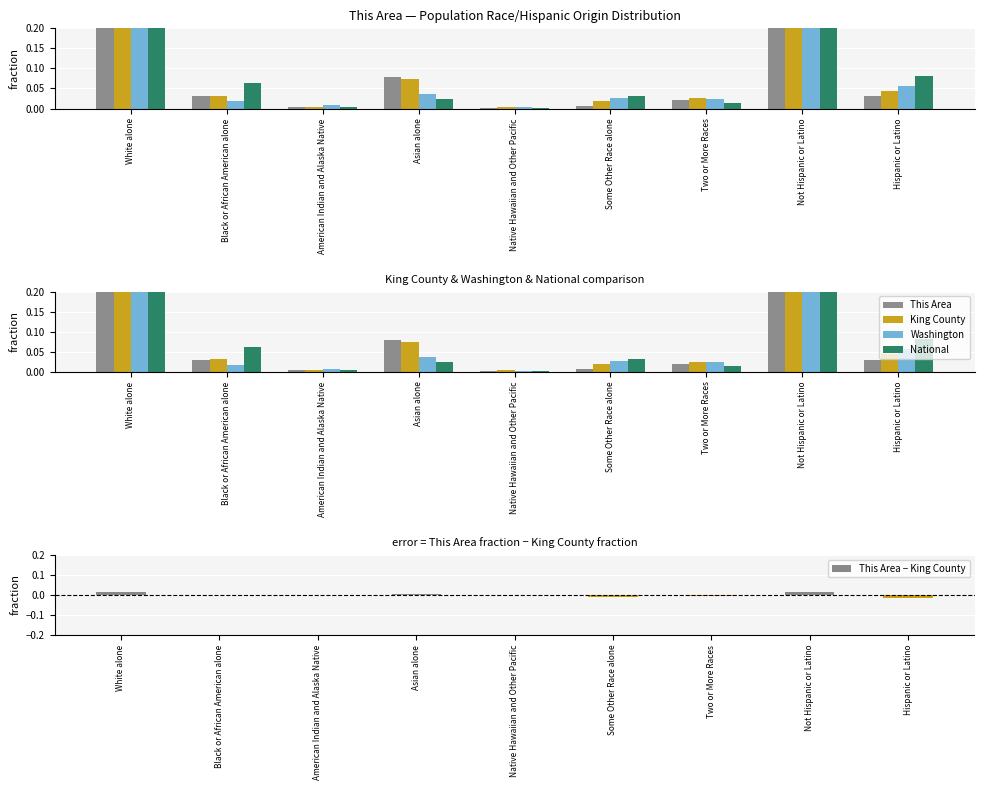

What is the value of the King County bar at the 4th from the left?

0.1